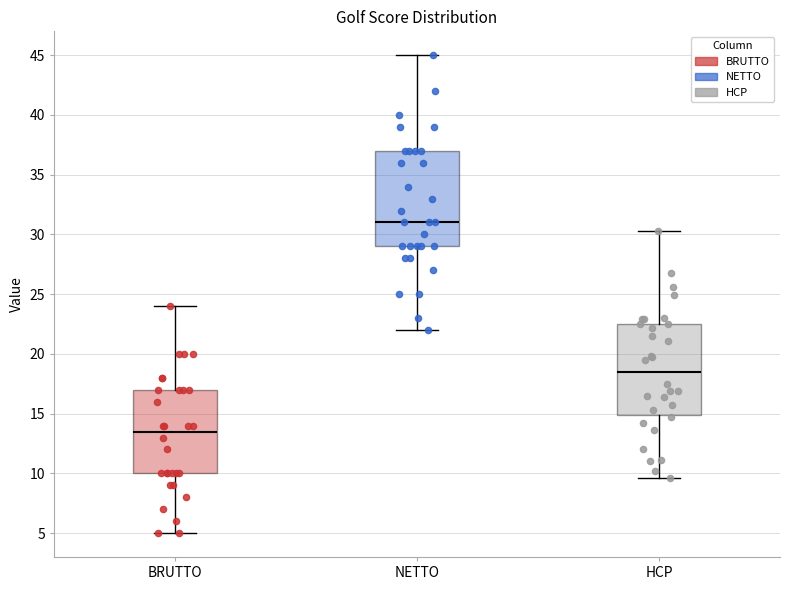

Reading left to right, read every box against the y-axis: the position of its median line, the range the box covers, and the ends of its whiskers. The values are not printed on the chart, so give them approximately, as read against the axis.

BRUTTO: median 13.5, box 10.0 to 17.0, whiskers 5.0 to 24.0
NETTO: median 31.0, box 29.0 to 37.0, whiskers 22.0 to 45.0
HCP: median 18.5, box 15.0 to 22.5, whiskers 9.5 to 30.5